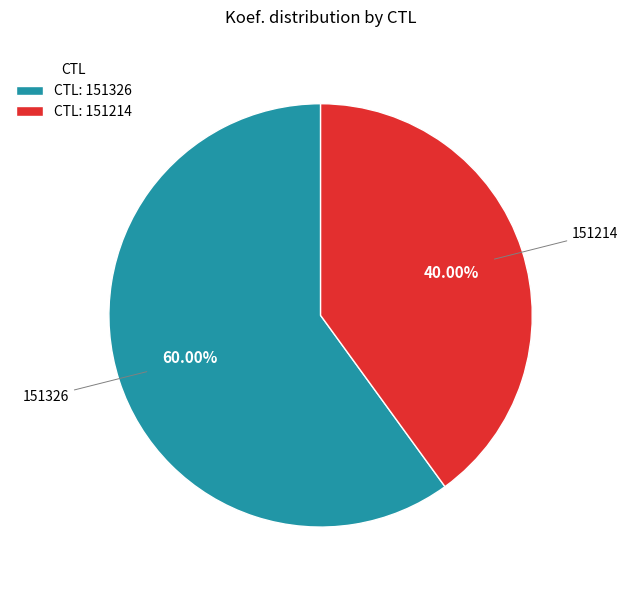

Between 151326 and 151214, which is larger?

151326